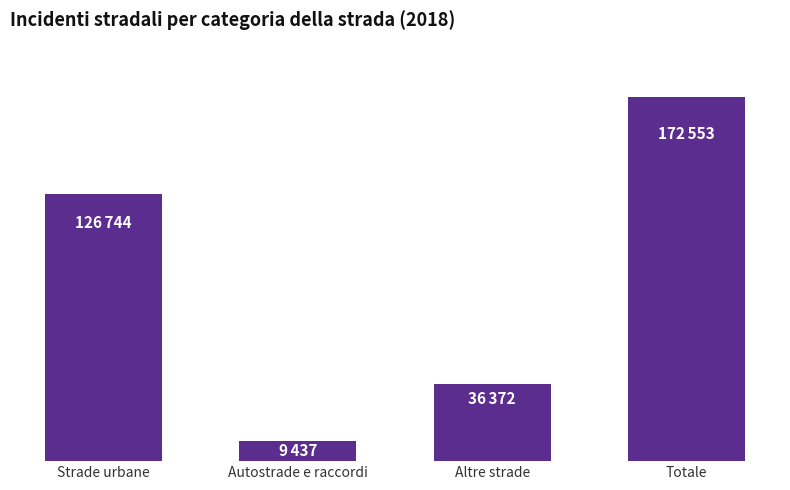

What is the greatest value displayed?

172553